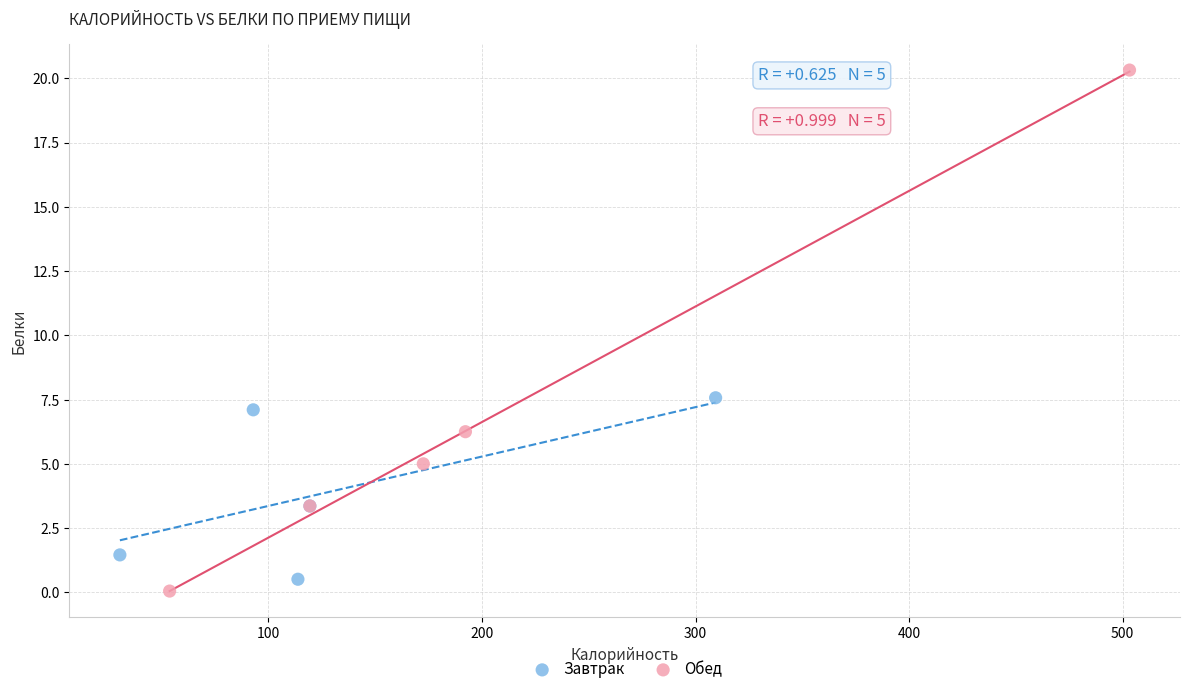

Which series has the largest Y range (max minus min)?

Обед